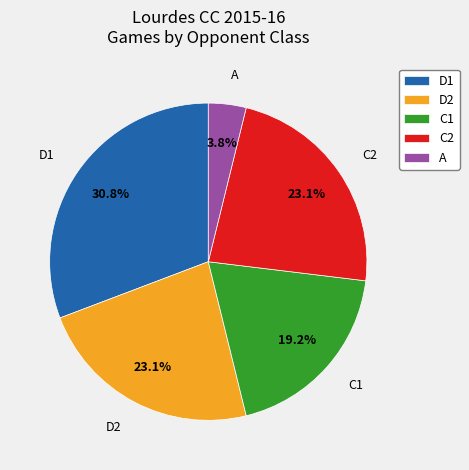

Which category has the biggest portion of the pie?

D1